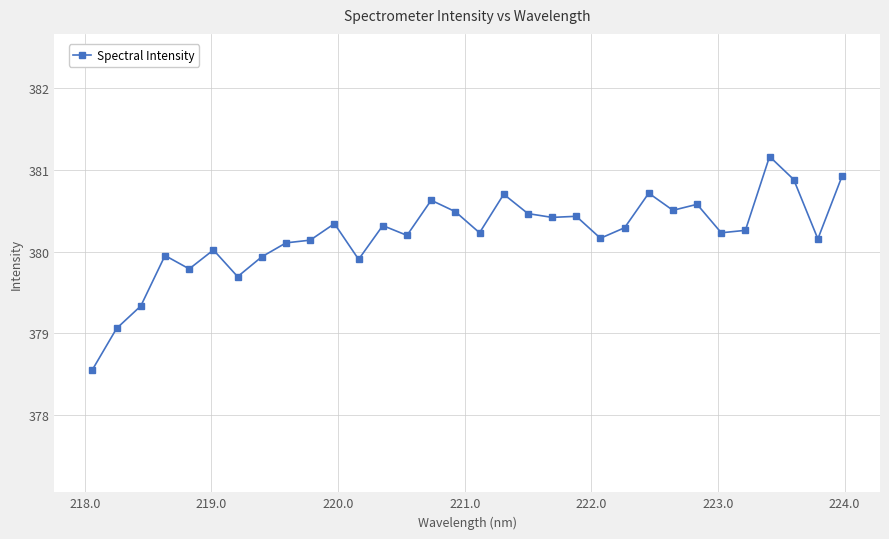

What is the value of the 30th point from the left?

380.9